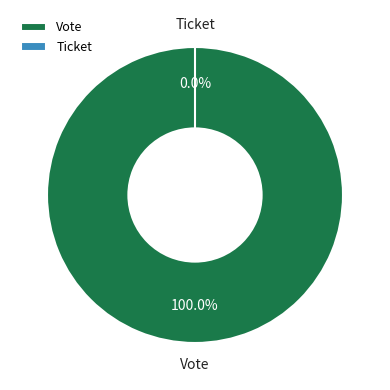

Which has a higher value, Vote or Ticket?

Vote